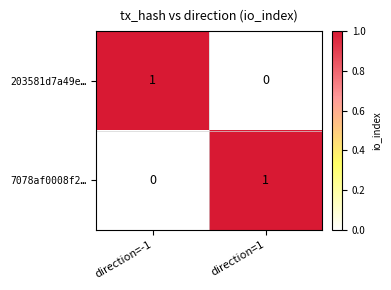

At which label is 203581d7a49e… closest to 0?

direction=1